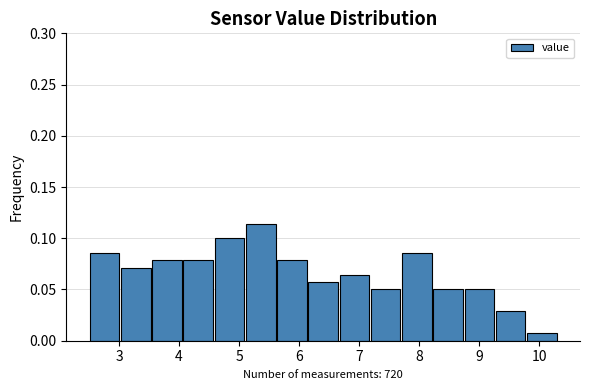

Over which range of the x-axis is the bar tallest?

5.10 to 5.62